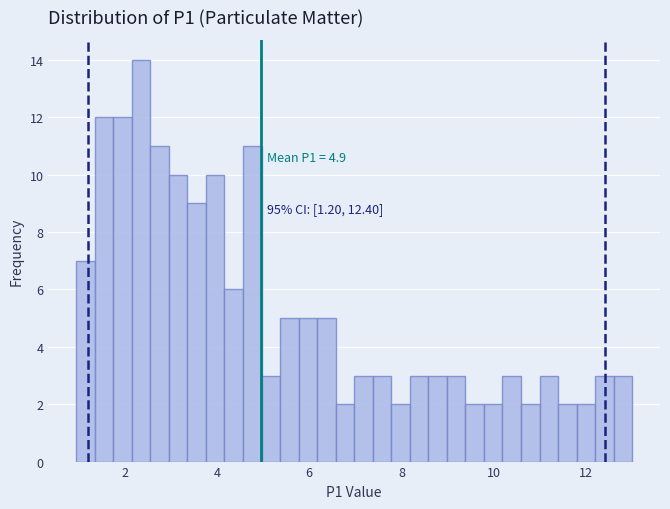

Around what value on the x-axis is the tallest bar? Give the approximate position of its centre, as read against the axis.

2.4